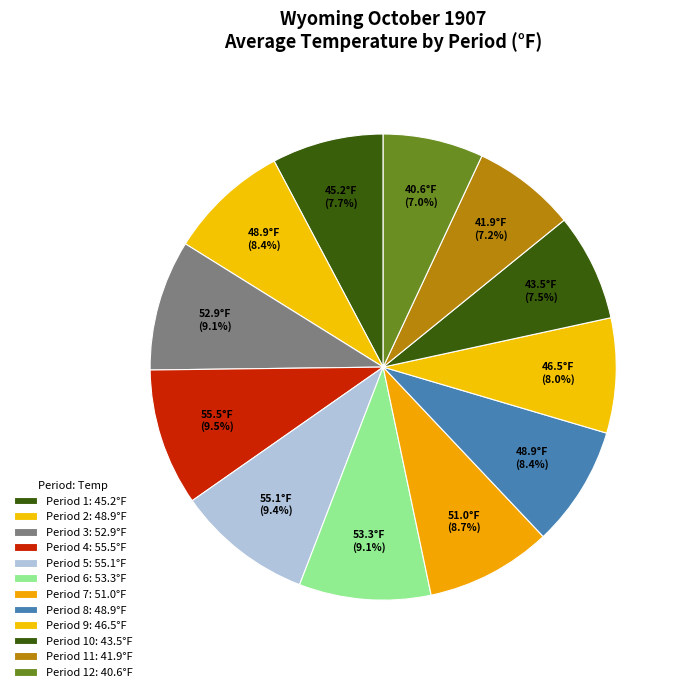

How many segments does this pie chart have?

12